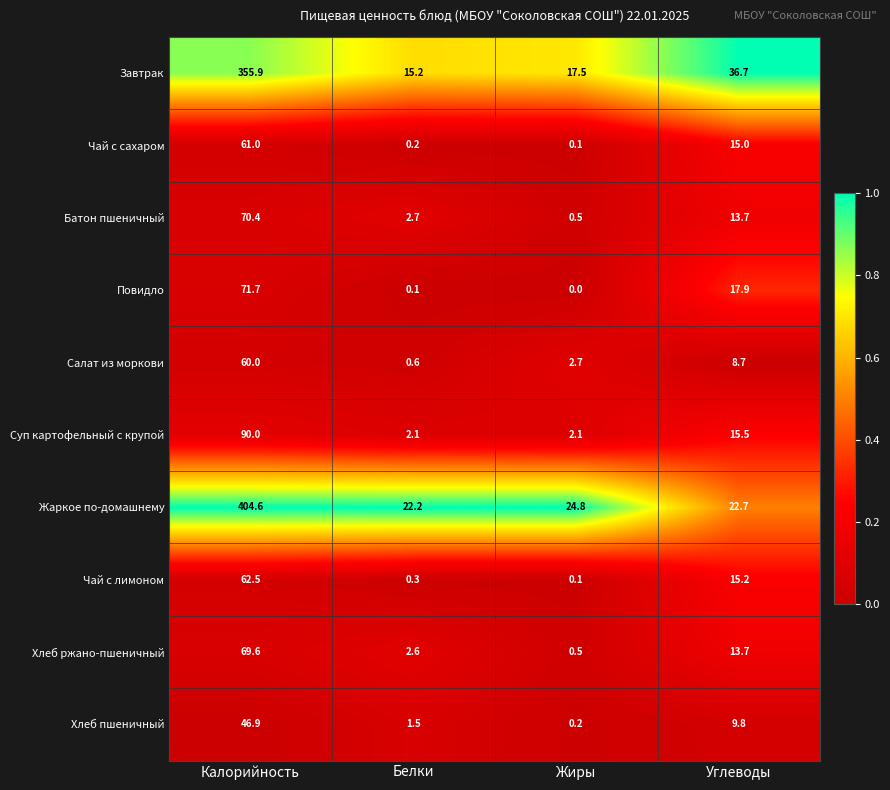

The Повидло series shows 71.7 at Калорийность. True or false?

True